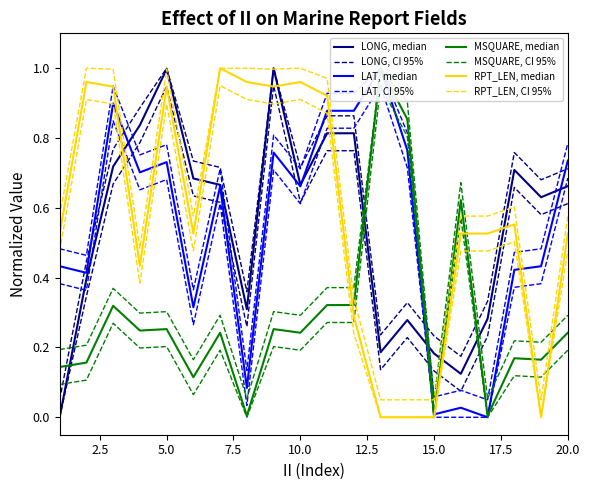

Between 7 and 10, which is larger?

7